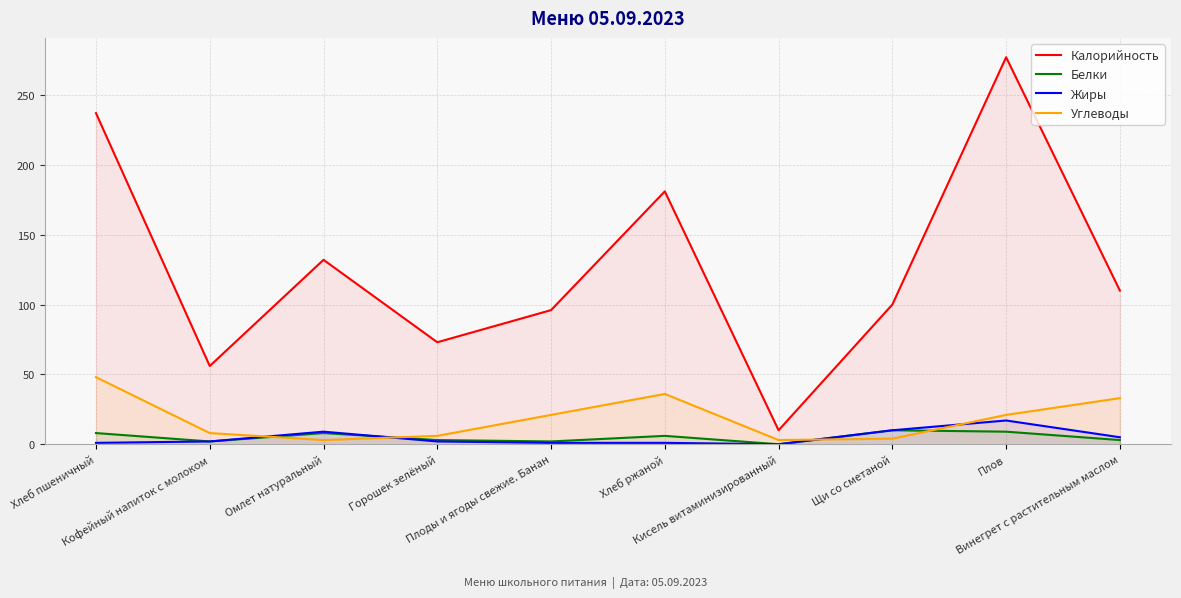

What is the maximum value shown in the chart?

277